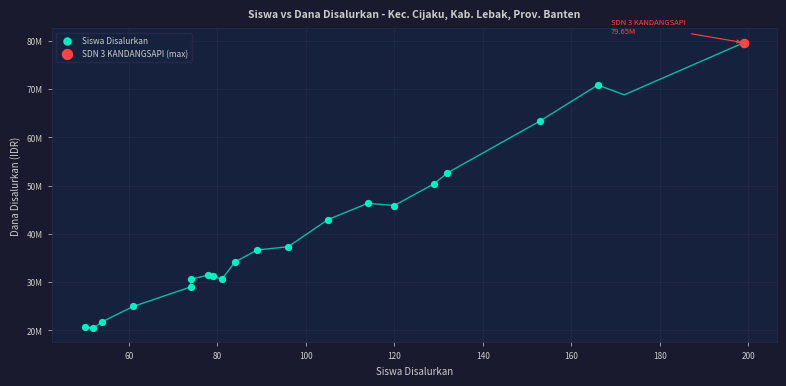

What are all the series names shown in the legend?

Siswa Disalurkan, SDN 3 KANDANGSAPI (max)